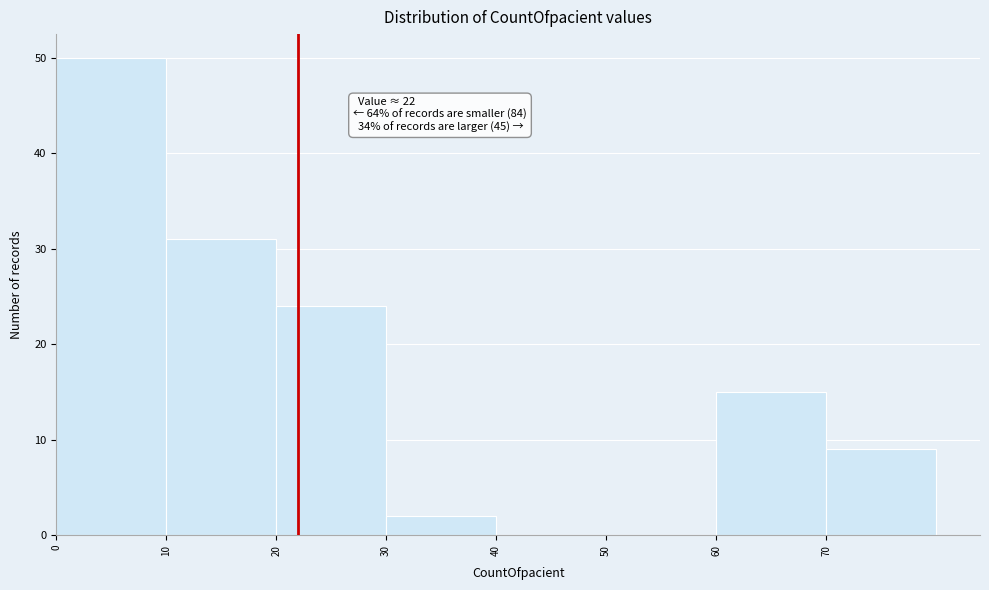

Which range on the x-axis has the tallest bar?

0 to 10